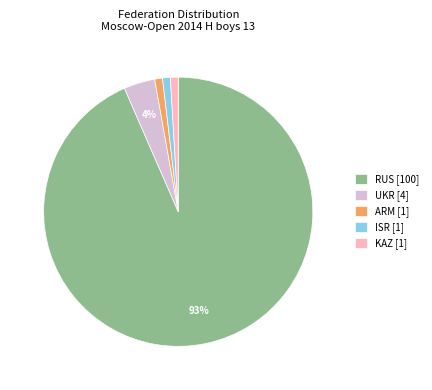

Count the number of slices in the pie.

5